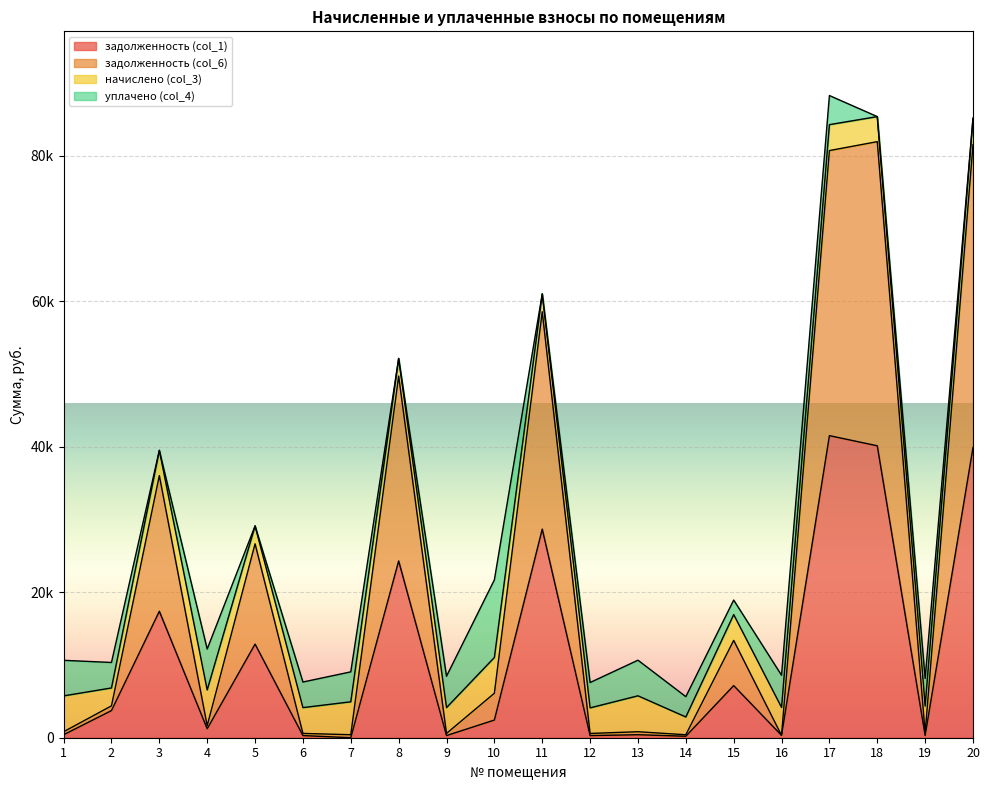

Does the chart display data point markers on the line(s)?

No